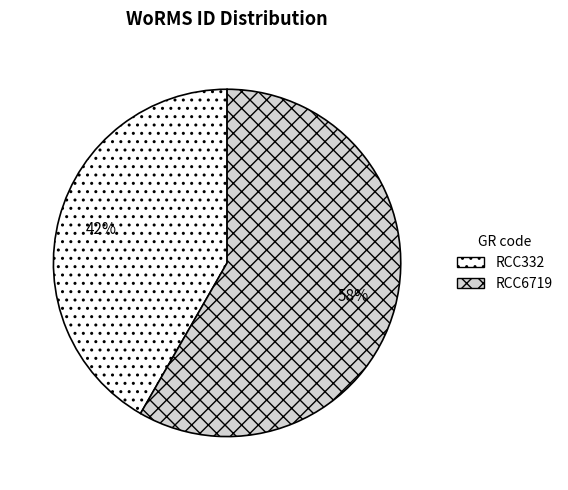

Combined, do RCC6719 and RCC332 account for over 50%?

Yes